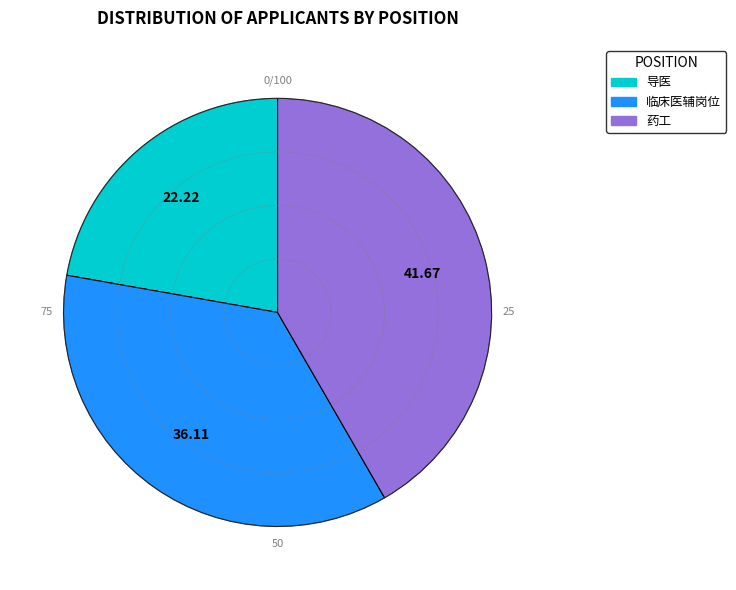

Rank the categories by value from highest to lowest.

药工, 临床医辅岗位, 导医